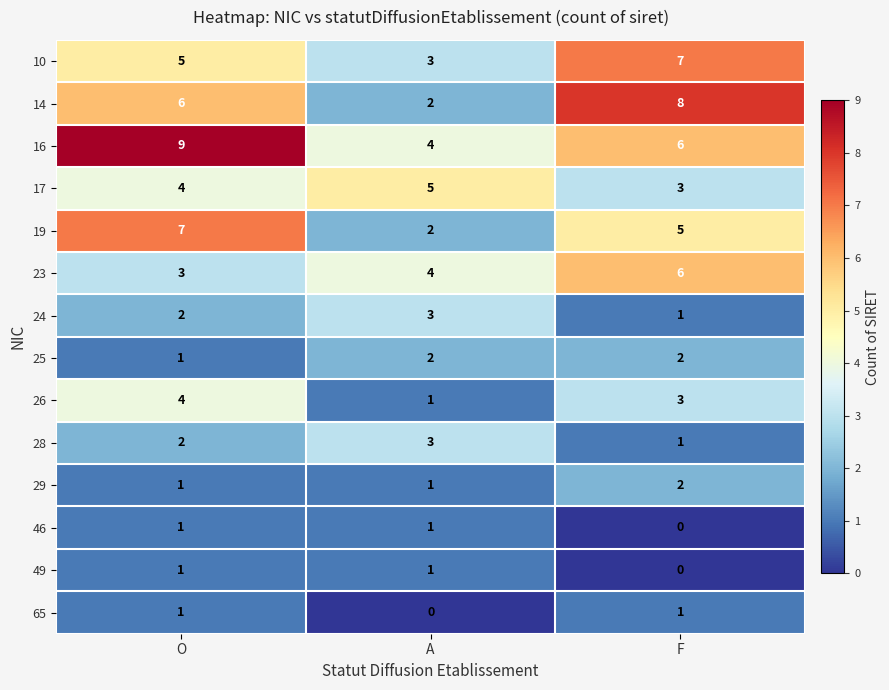

Which series has the largest total across all categories?

16